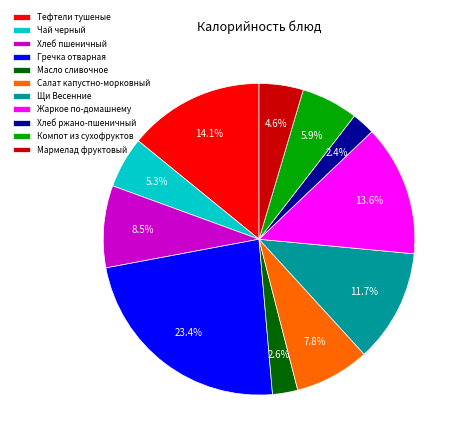

Is there a majority slice in this chart?

No